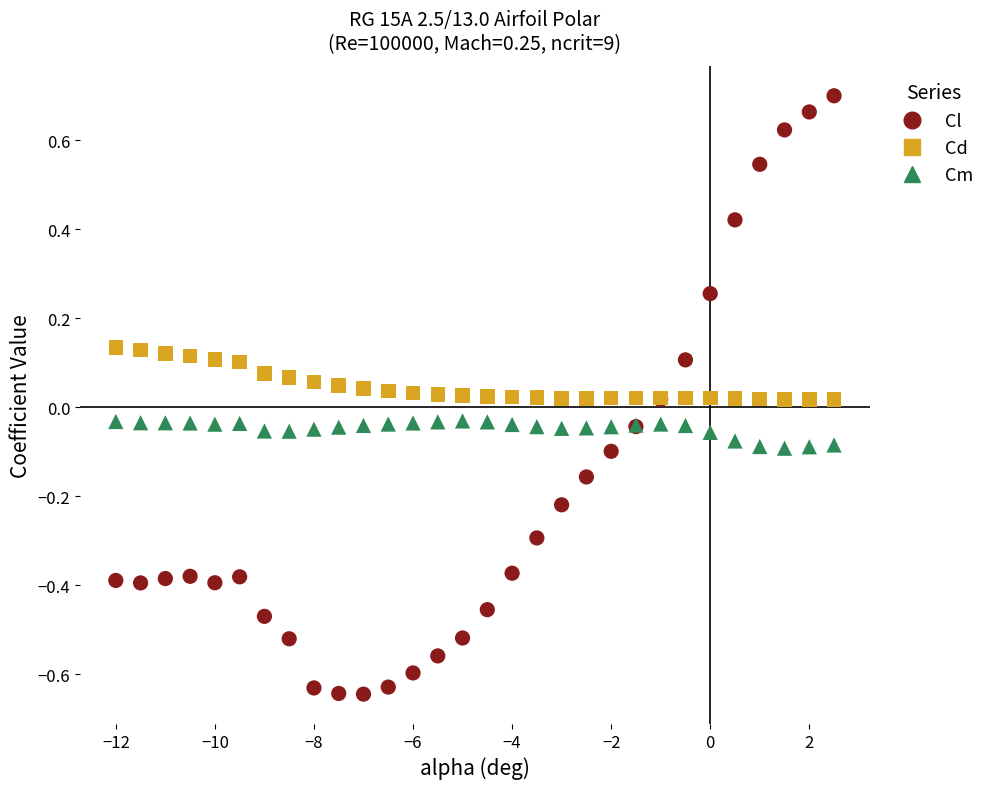

Which series reaches the maximum Y coordinate?

Cl